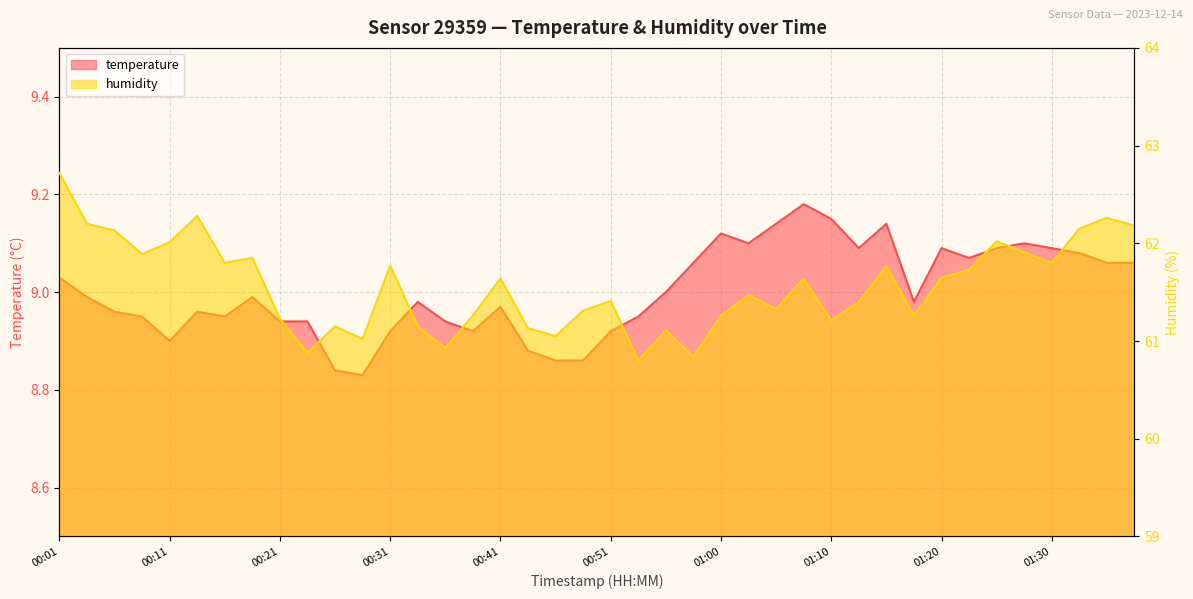

Is it true that temperature equals 8.9 at 00:31?

True